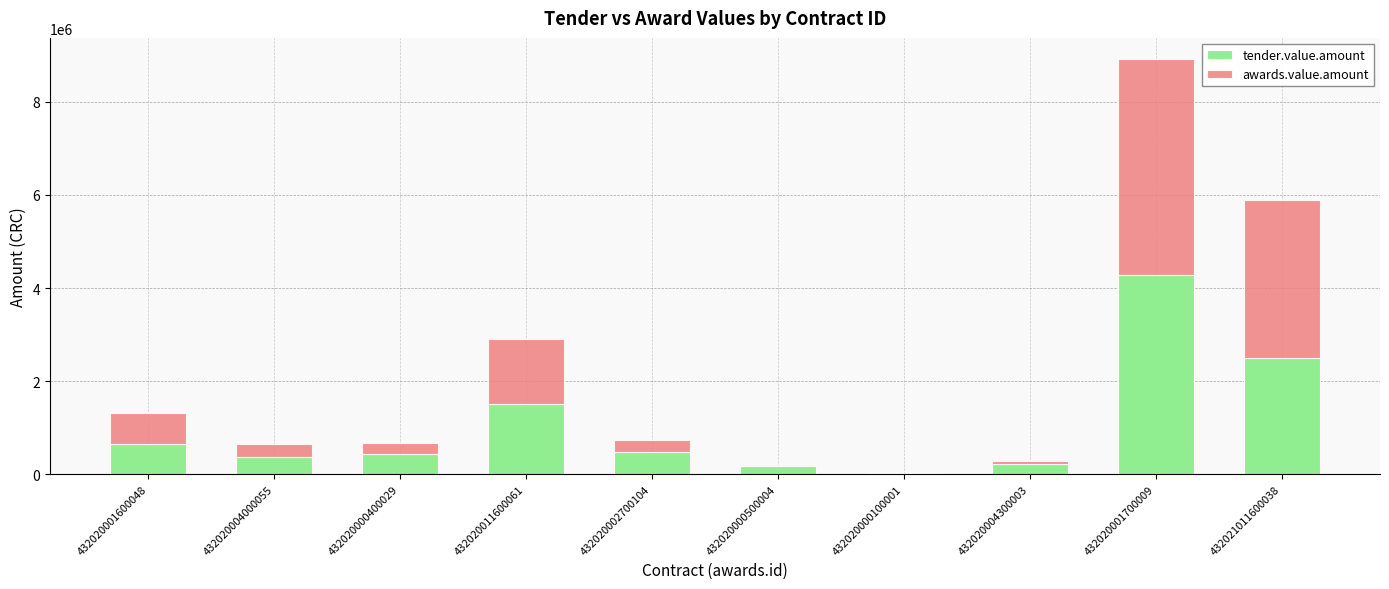

True or false: tender.value.amount has a value of 2958425.2 at 432020001700009.

False